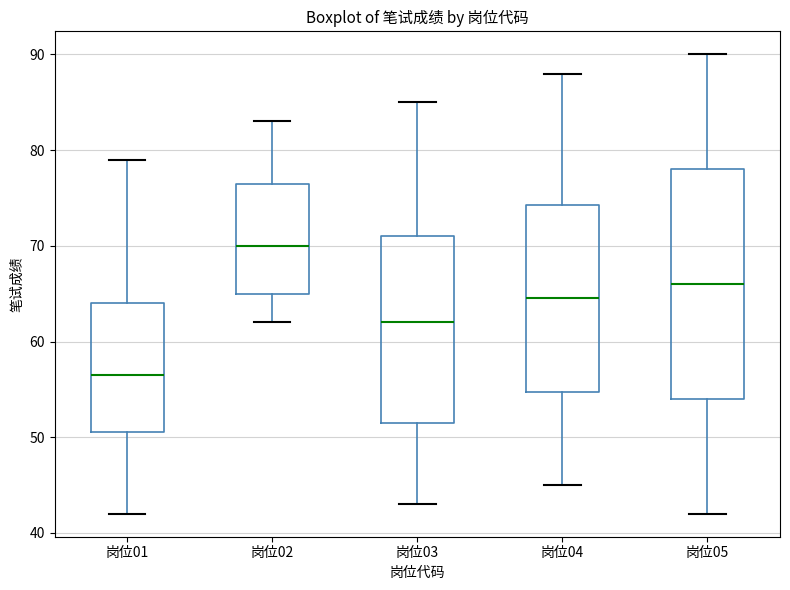

Reading left to right, read every box against the y-axis: the position of its median line, the range the box covers, and the ends of its whiskers. The values are not printed on the chart, so give them approximately, as read against the axis.

岗位01: median 57, box 51 to 64, whiskers 42 to 79
岗位02: median 70, box 65 to 77, whiskers 62 to 83
岗位03: median 62, box 52 to 71, whiskers 43 to 85
岗位04: median 65, box 55 to 74, whiskers 45 to 88
岗位05: median 66, box 54 to 78, whiskers 42 to 90